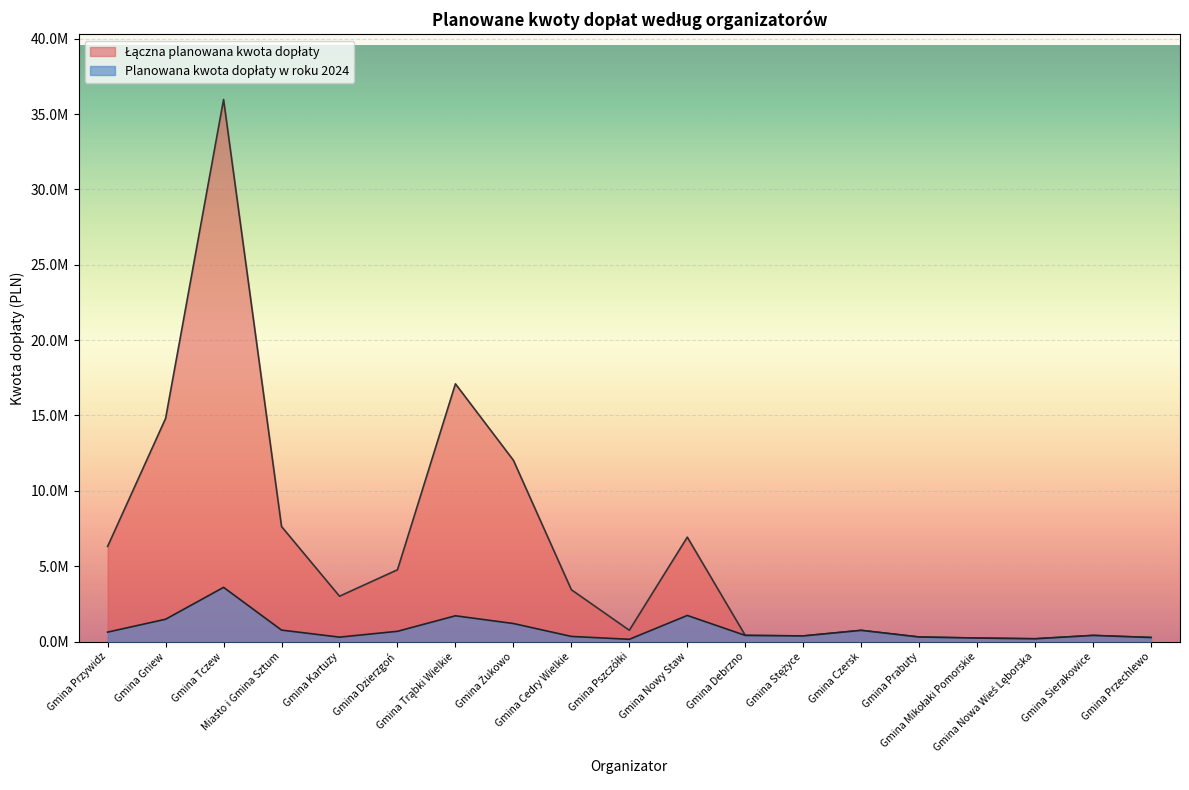

What is the difference between the Łączna planowana kwota dopłaty values at Gmina Trąbki Wielkie and Miasto i Gmina Sztum?

9467109.9